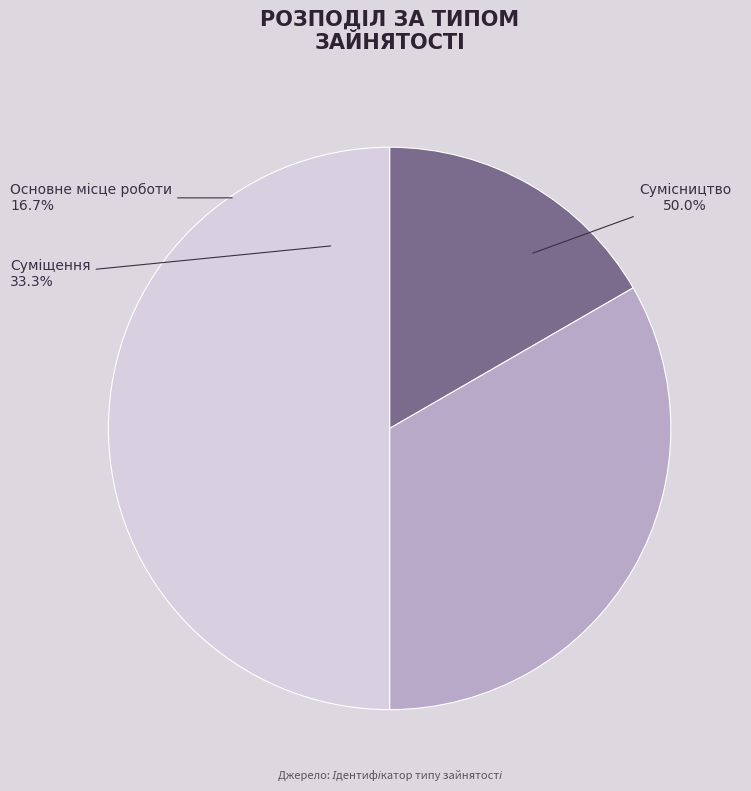

Is there any slice that represents more than half of the pie?

No